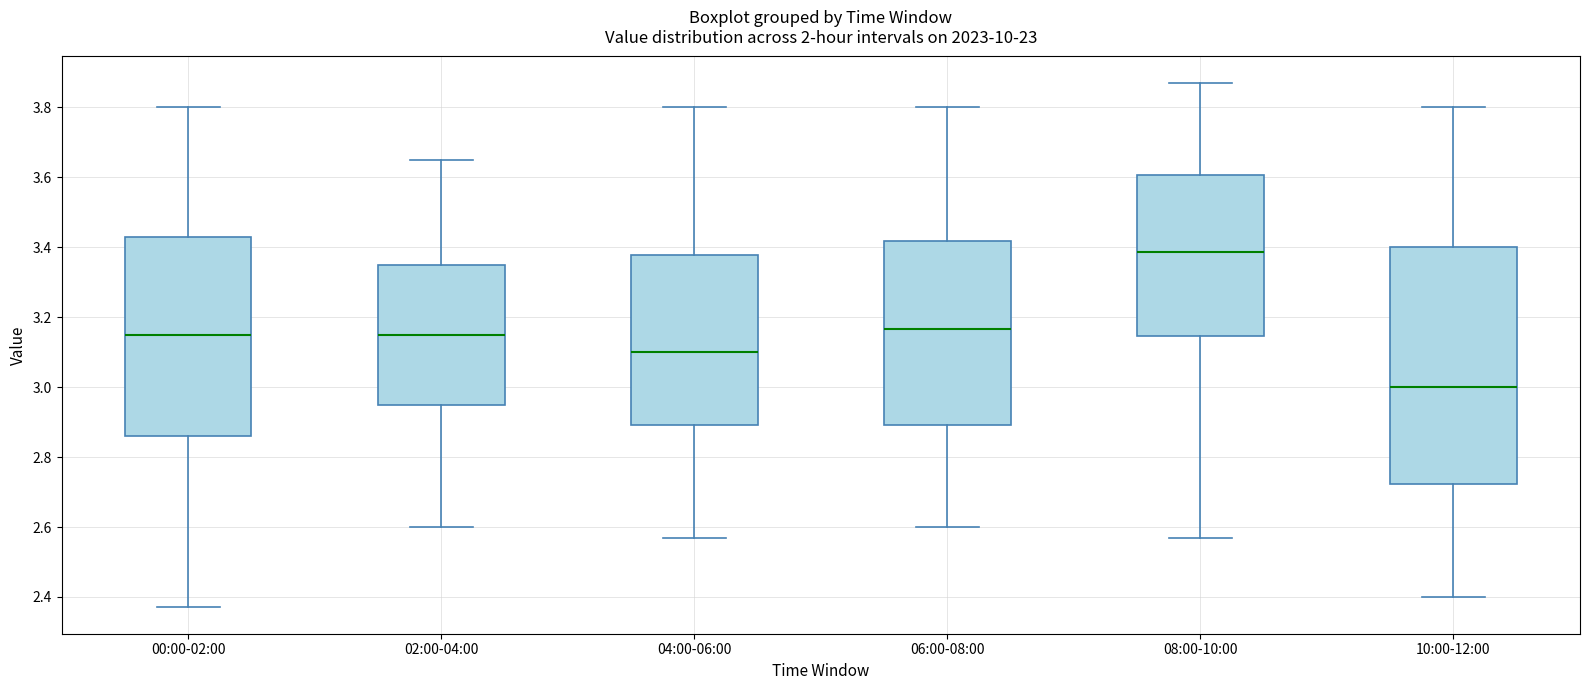

Where does the median line of the box for 00:00-02:00 sit on the y-axis? The values are not printed on the chart, so give them approximately, as read against the axis.

3.16